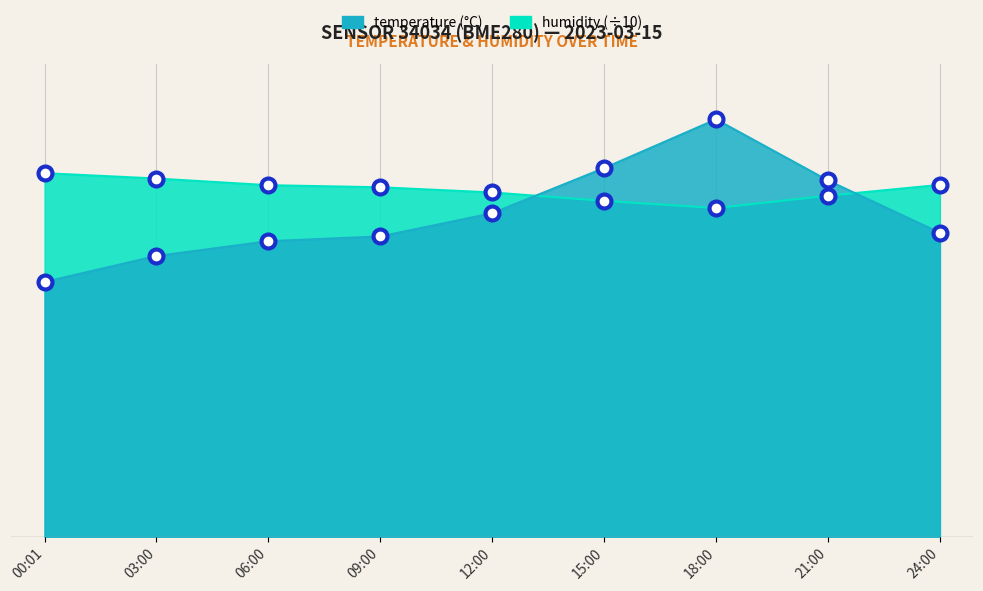

Which category has the highest value across all series?

18:00